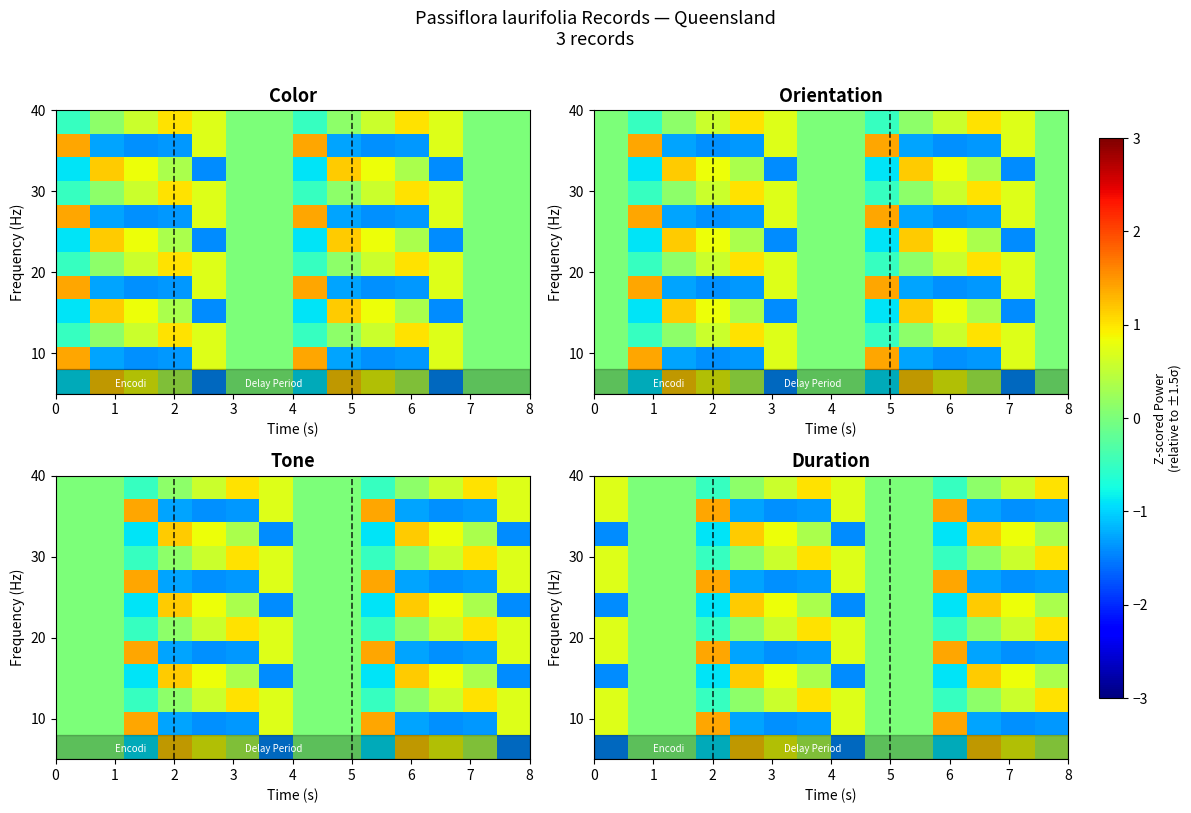

At how many categories does at least one series exceed 0?

10